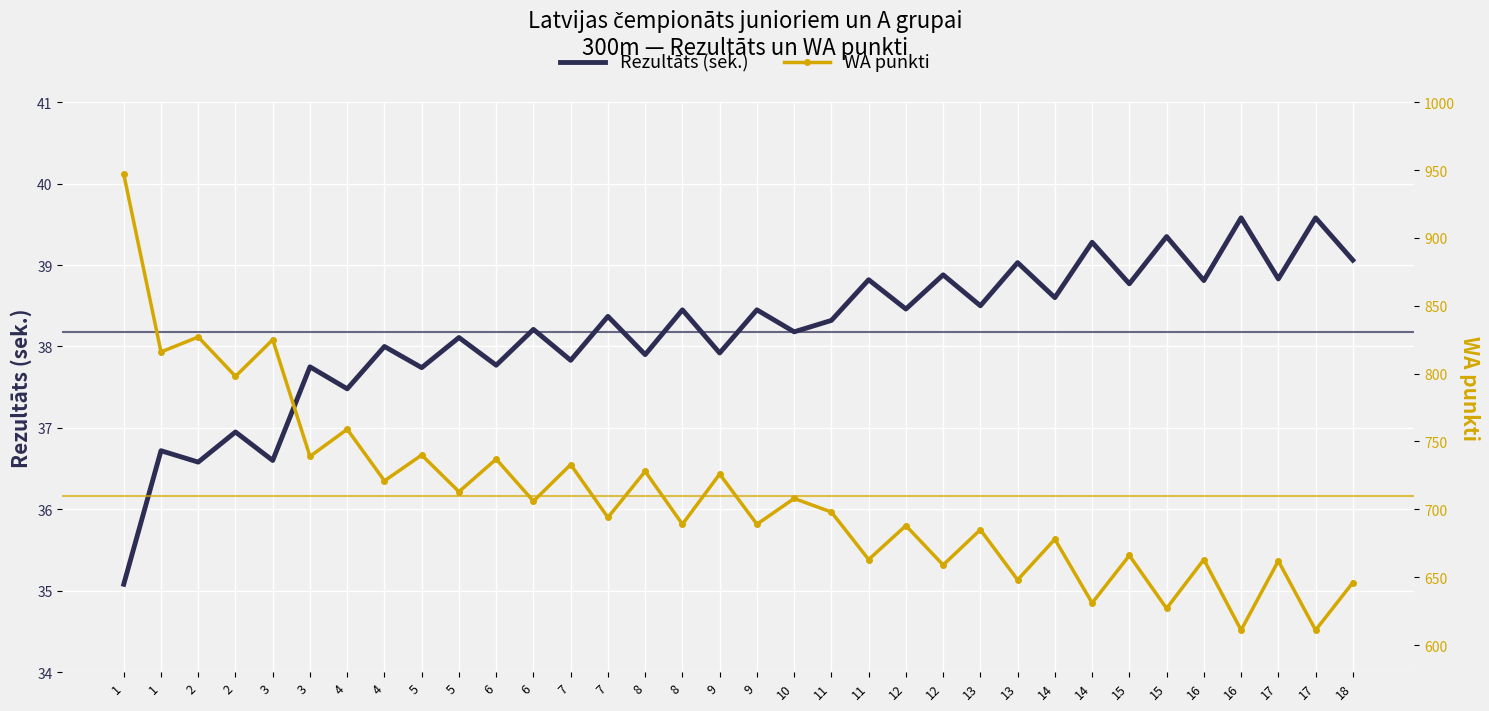

List the series in order of their overall mean, highest first.

WA punkti, Rezultāts (sek.)